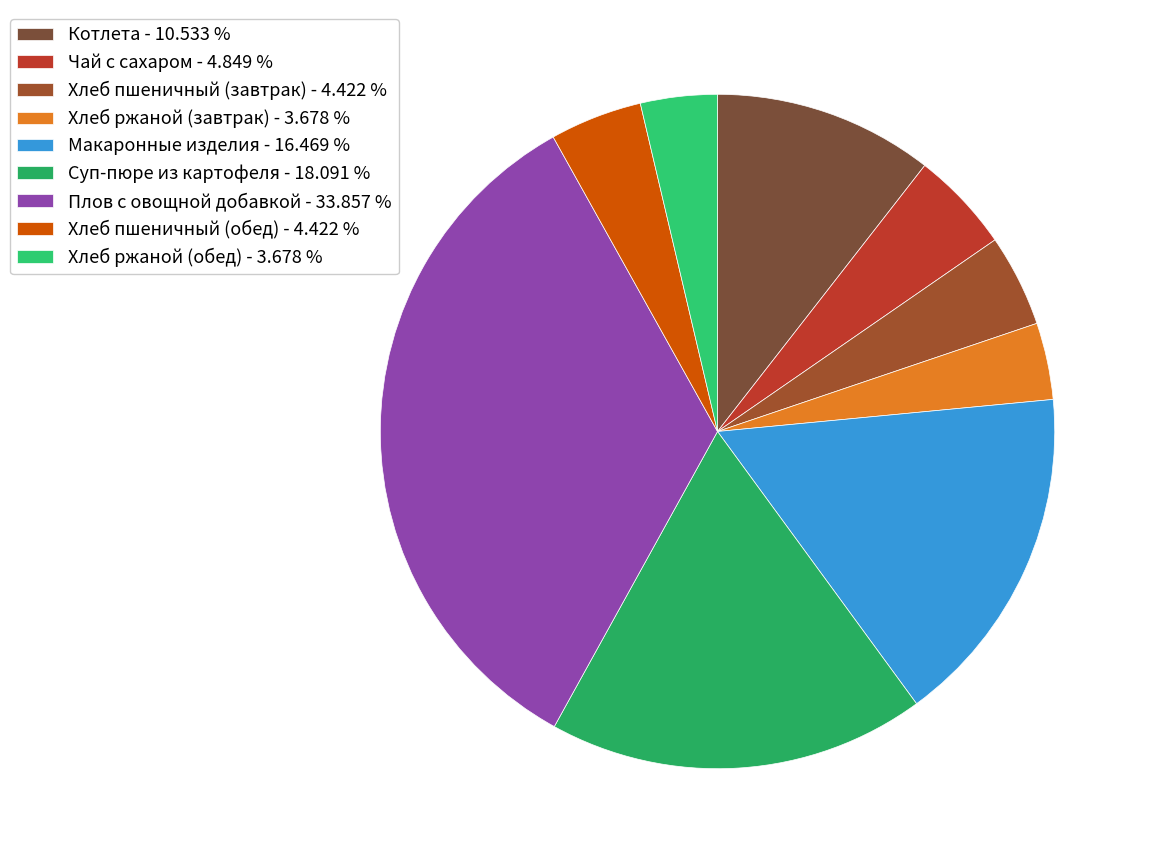

What is the ratio of the value at Чай с сахаром to the value at Хлеб пшеничный (обед)?

1.1